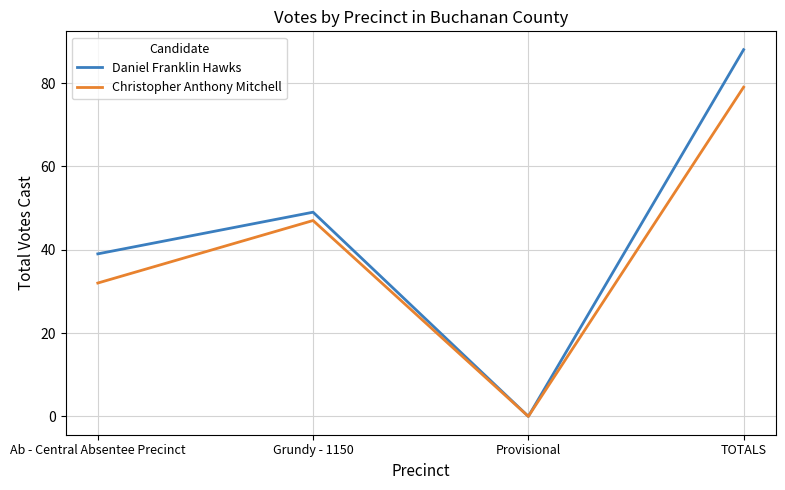

Read the Christopher Anthony Mitchell value at Grundy - 1150, to the nearest 5.

45